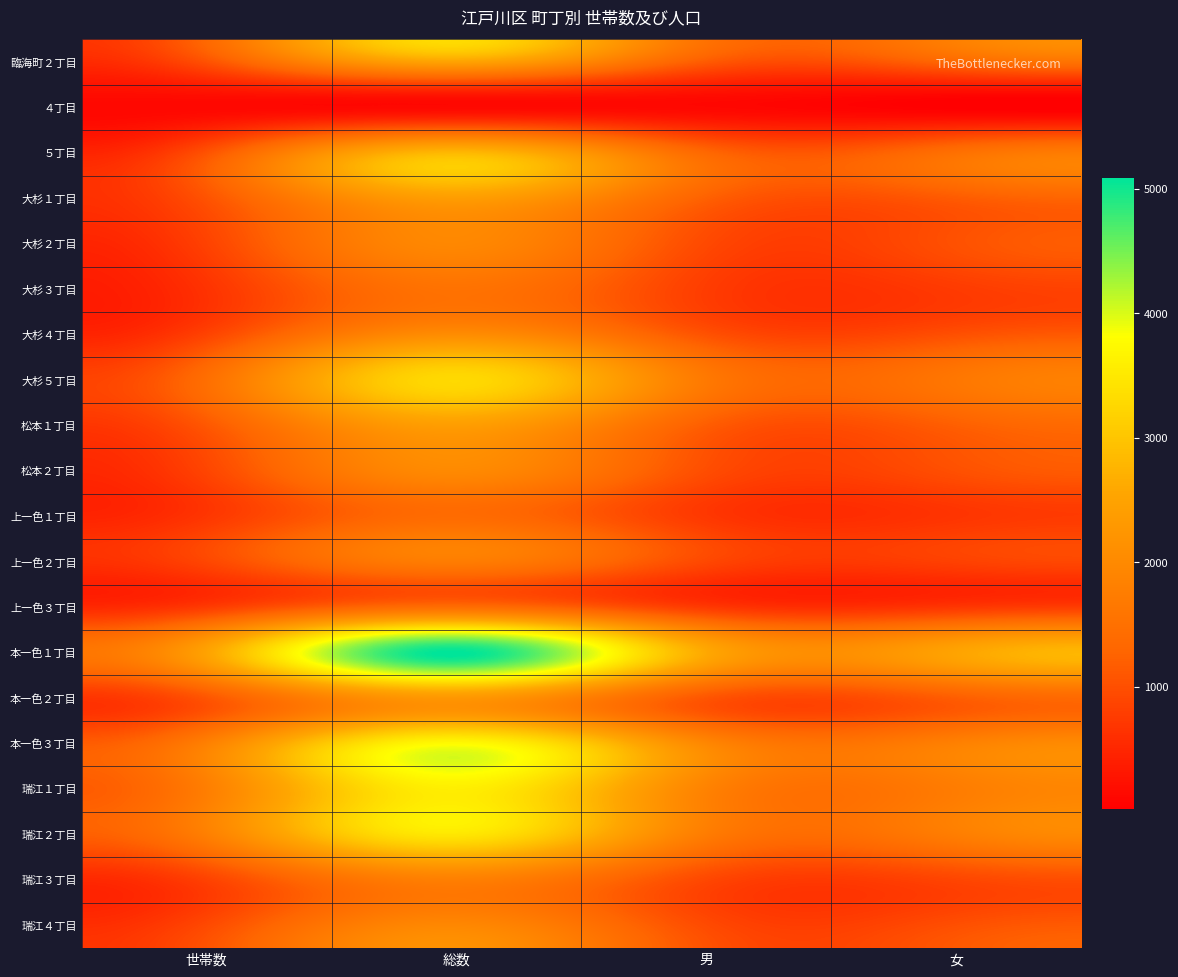

Between 女 and 総数, which is larger?

総数